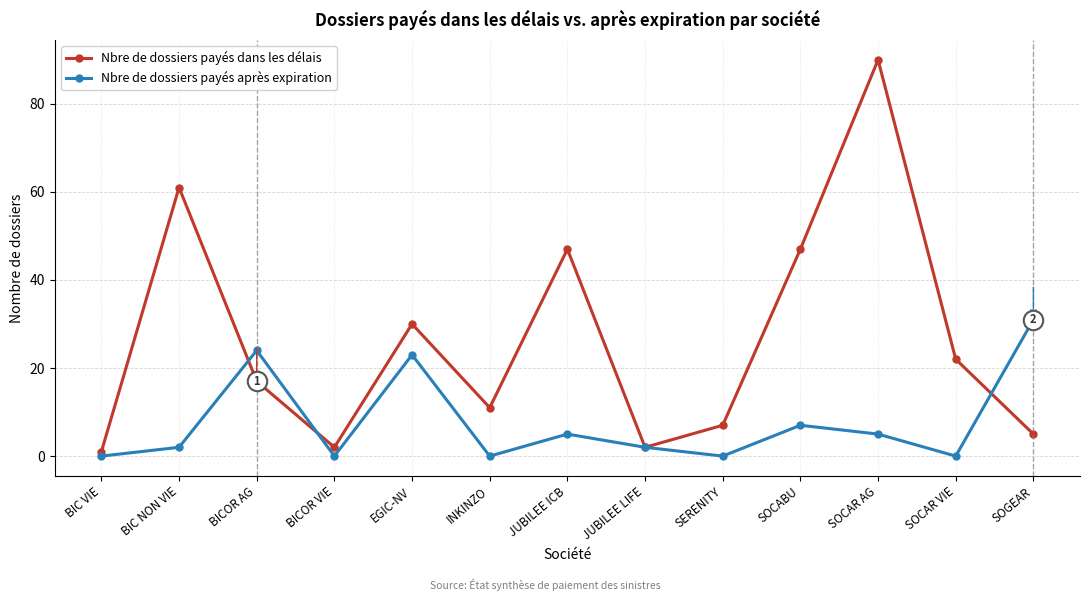

At which category does Nbre de dossiers payés après expiration reach its first local valley?

BICOR VIE